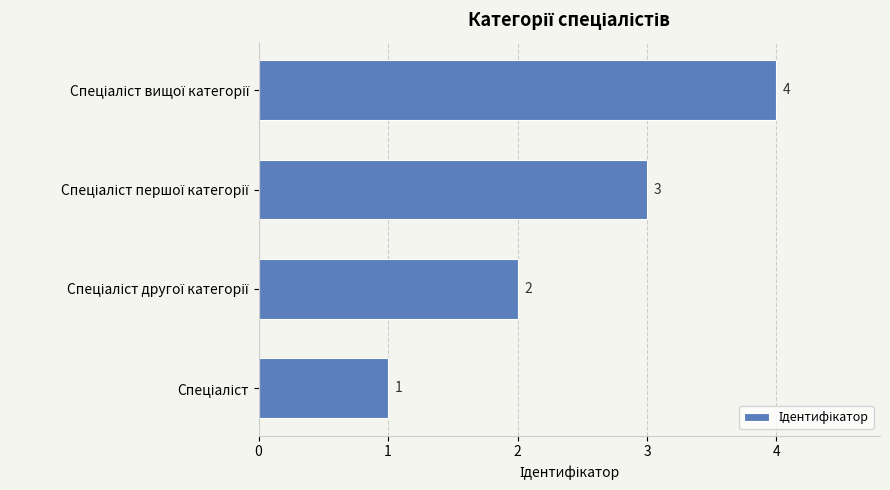

How many values are between 2 and 4?

3